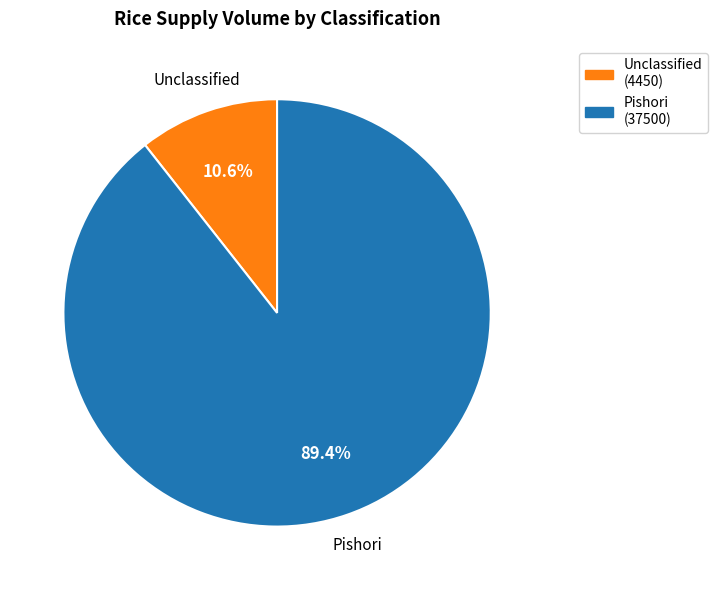

To the nearest percent, what is the average slice percentage?

50%